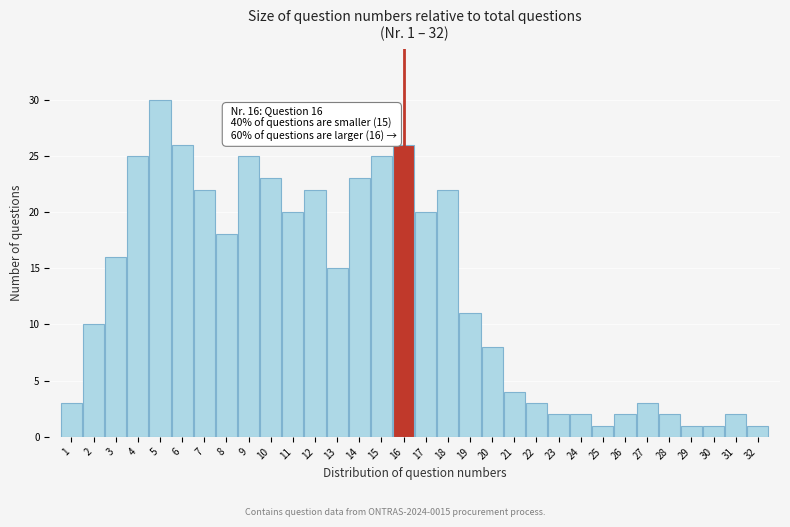

What is the greatest value displayed?

30